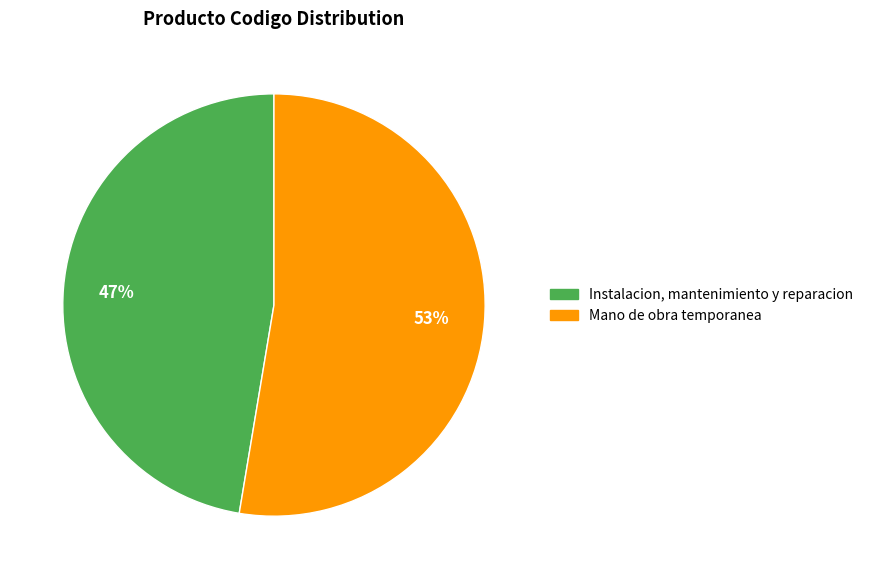

To the nearest percent, what is the combined percentage of Mano de obra temporanea and Instalacion, mantenimiento y reparacion?

100%